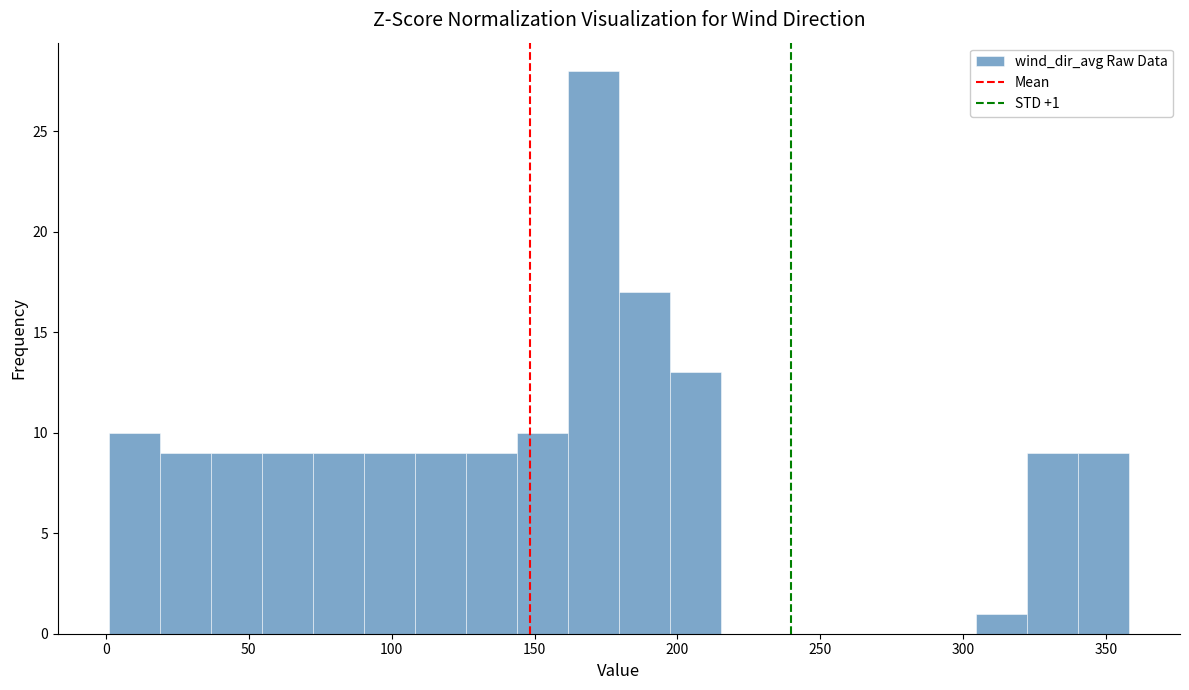

Read against the x-axis, roughly where is the centre of the tallest bar?

170